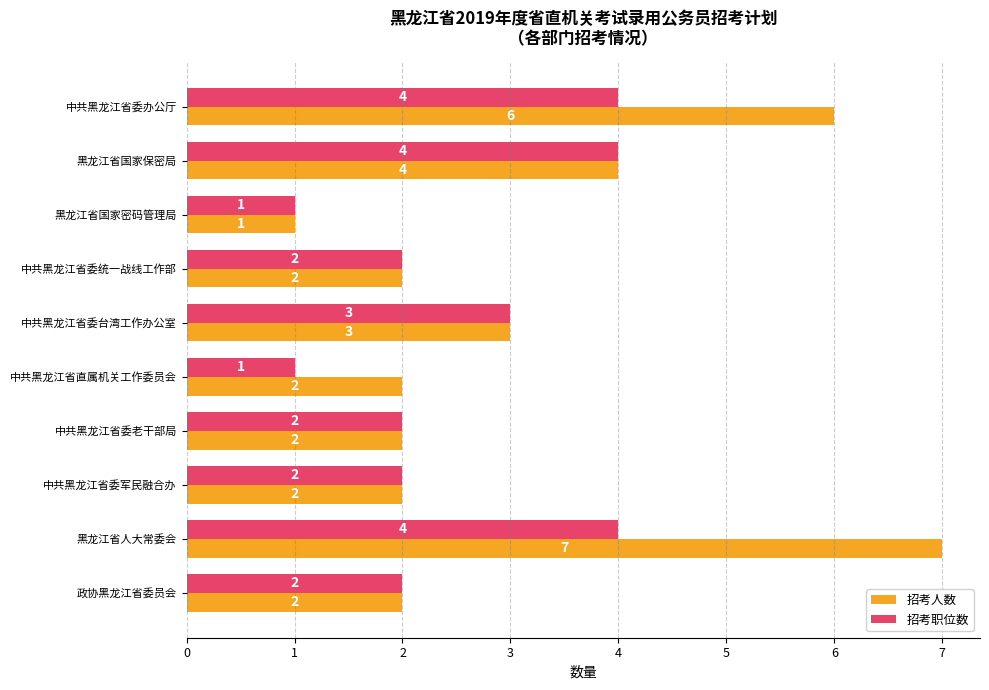

What is the difference between the second highest and second lowest values in the 招考职位数 series?

3